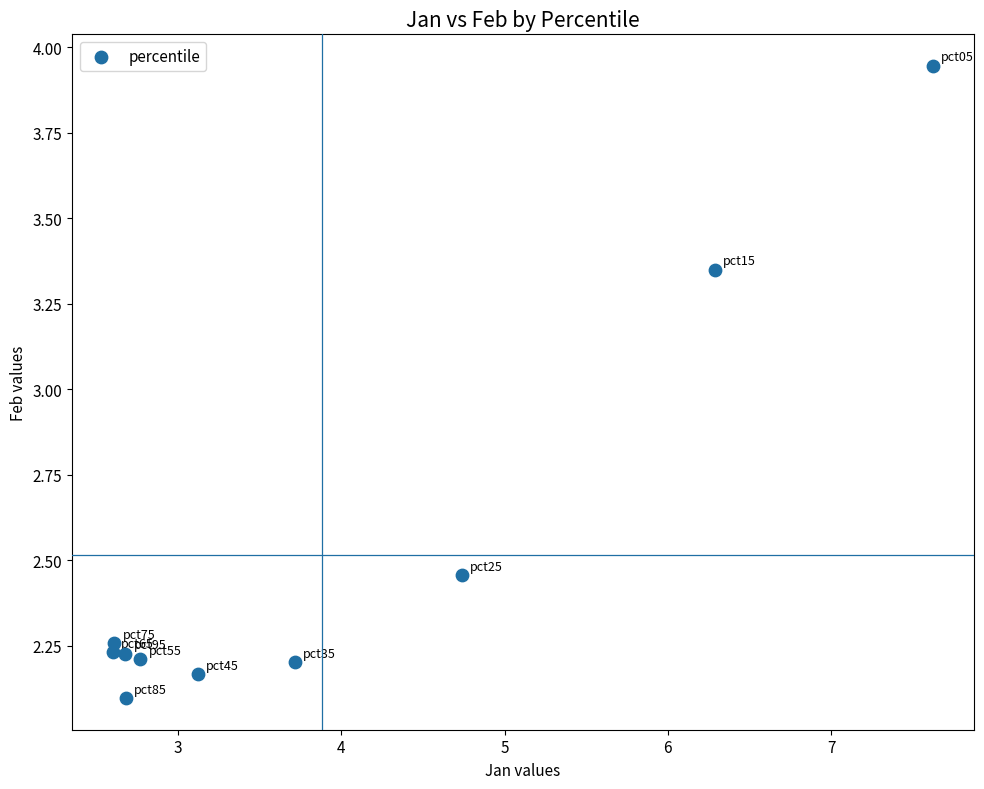

What is the range of Y values (max minus min)?

1.8